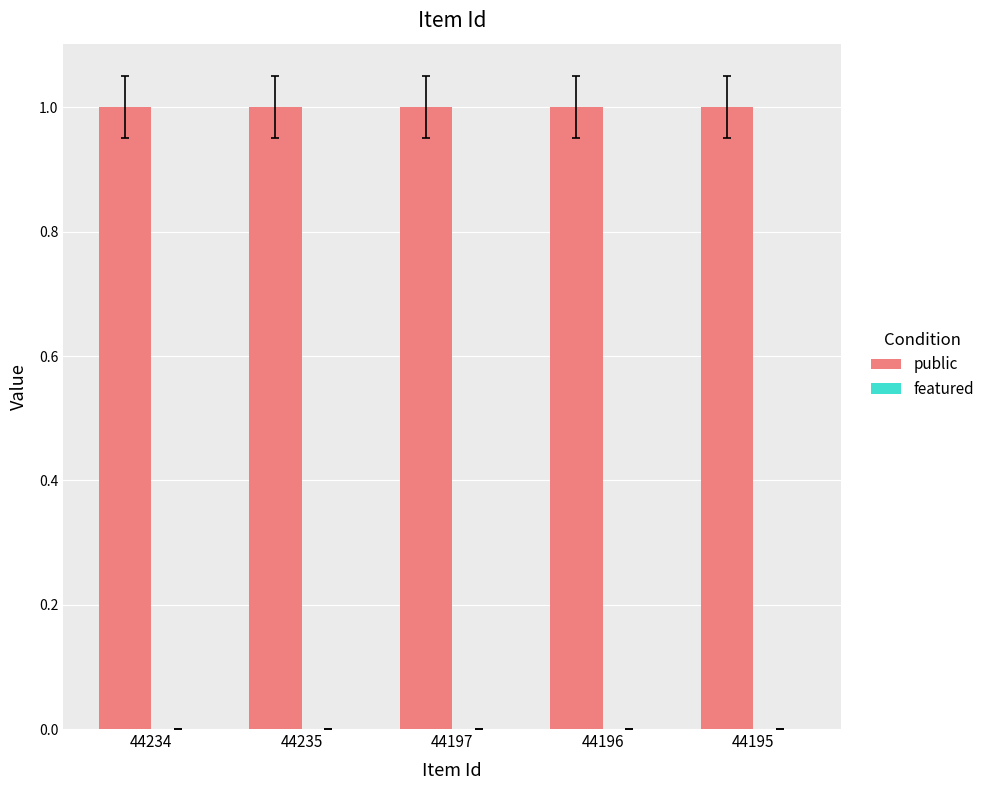

What is the spread (max minus min) of values at 44235?

1